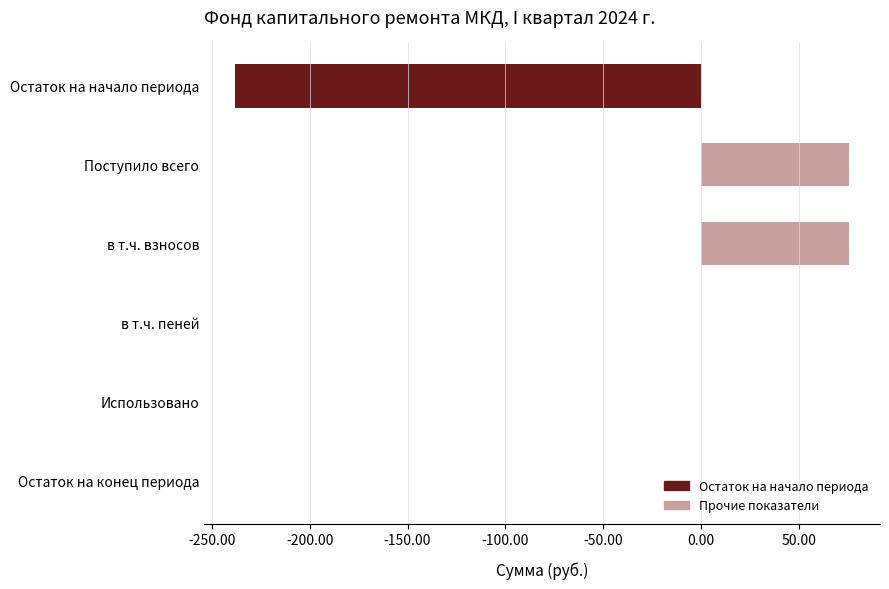

What is the sum of all values?

-86.7